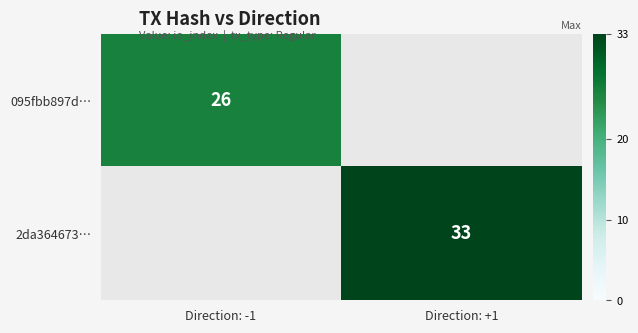

Is the value of 2da364673… at Direction: +1 greater than the value of 095fbb897d… at Direction: -1?

Yes